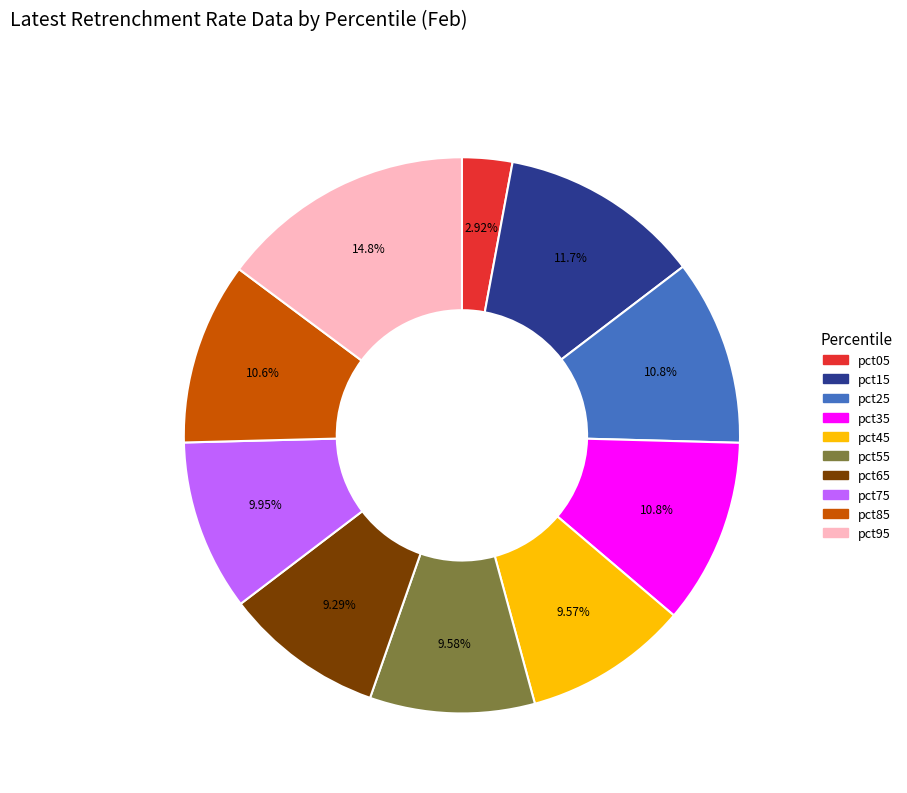

Is there any slice that represents more than half of the pie?

No